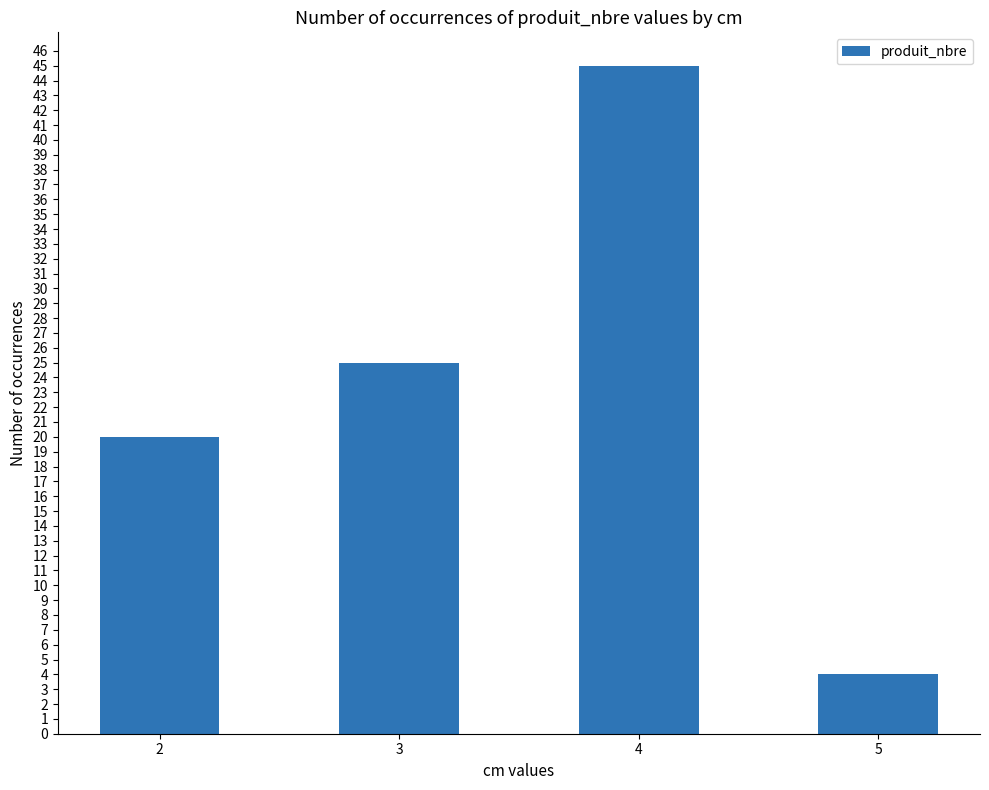

What is the value of the 2nd bar from the left?

25